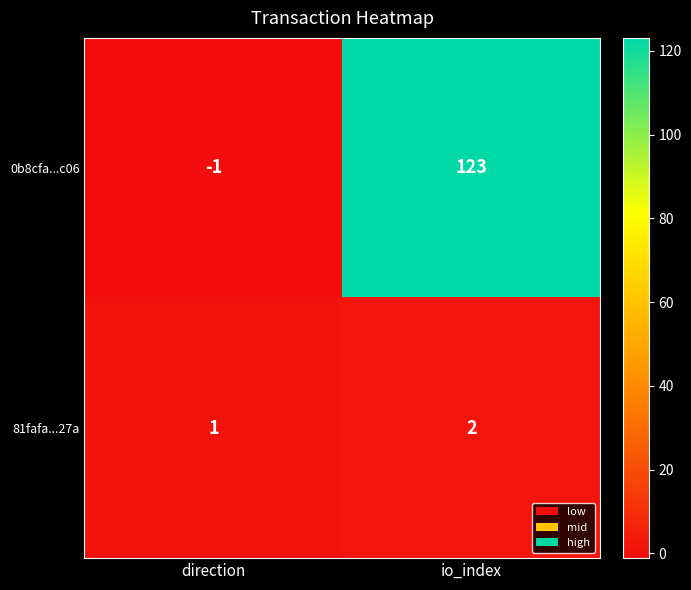

Reading right to left, what are all the values shown in this chart?

0b8cfa...c06: io_index=123	direction=-1
81fafa...27a: io_index=2	direction=1